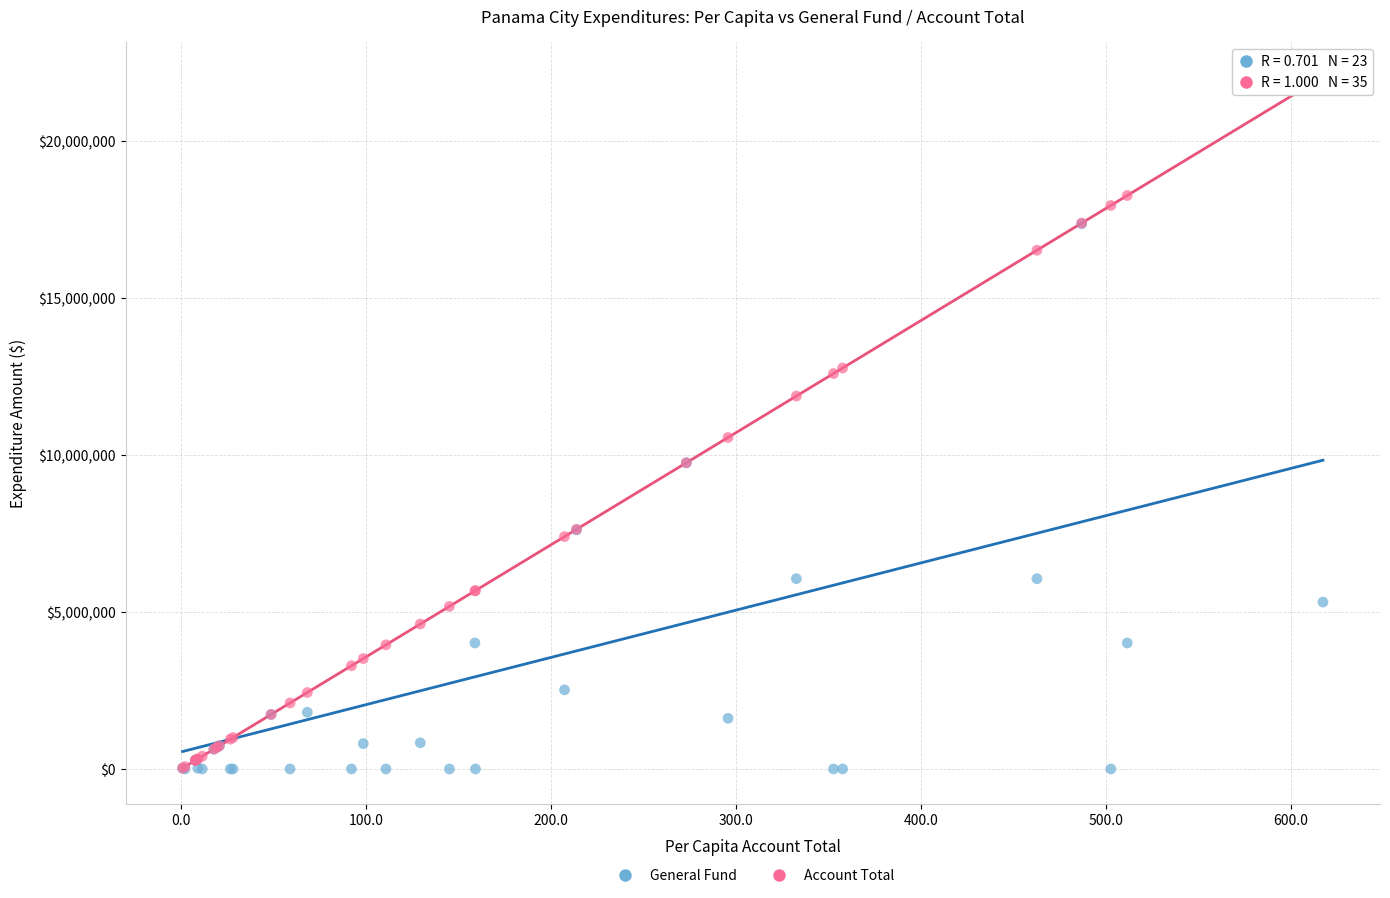

Which series contains the highest Y value?

Account Total